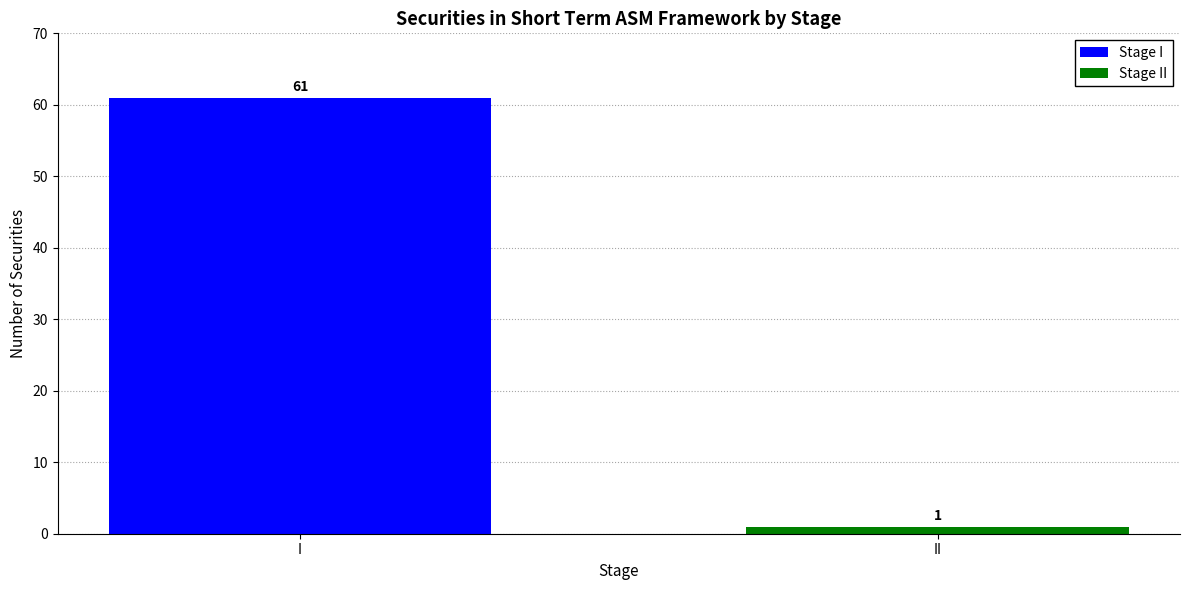

How many values in the Stage I series are below 61?

1